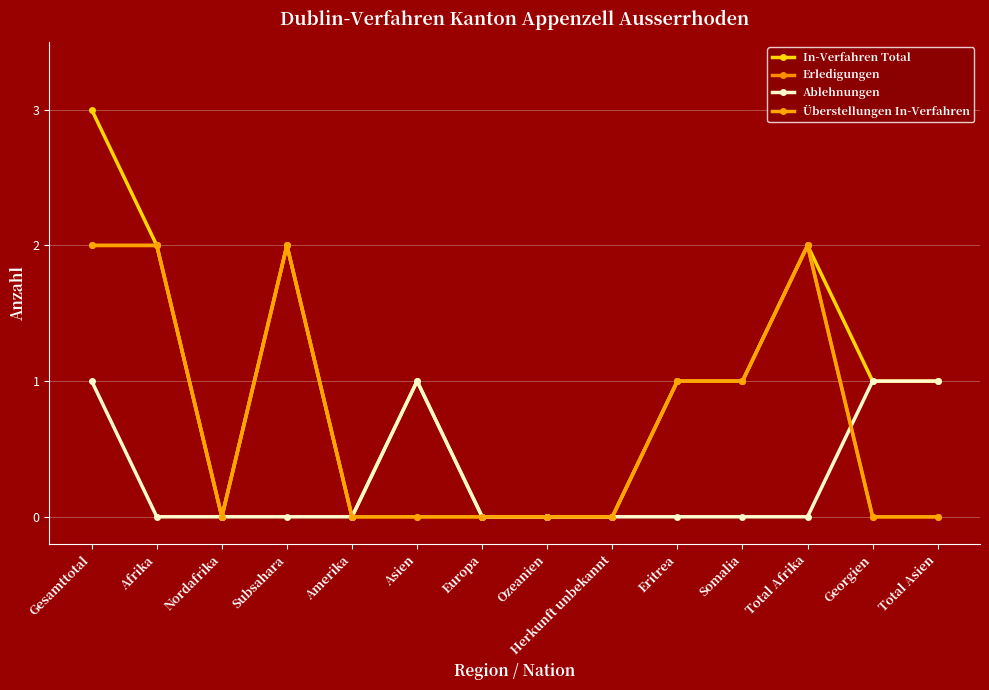

Is it true that Überstellungen In-Verfahren equals 2 at Somalia?

False